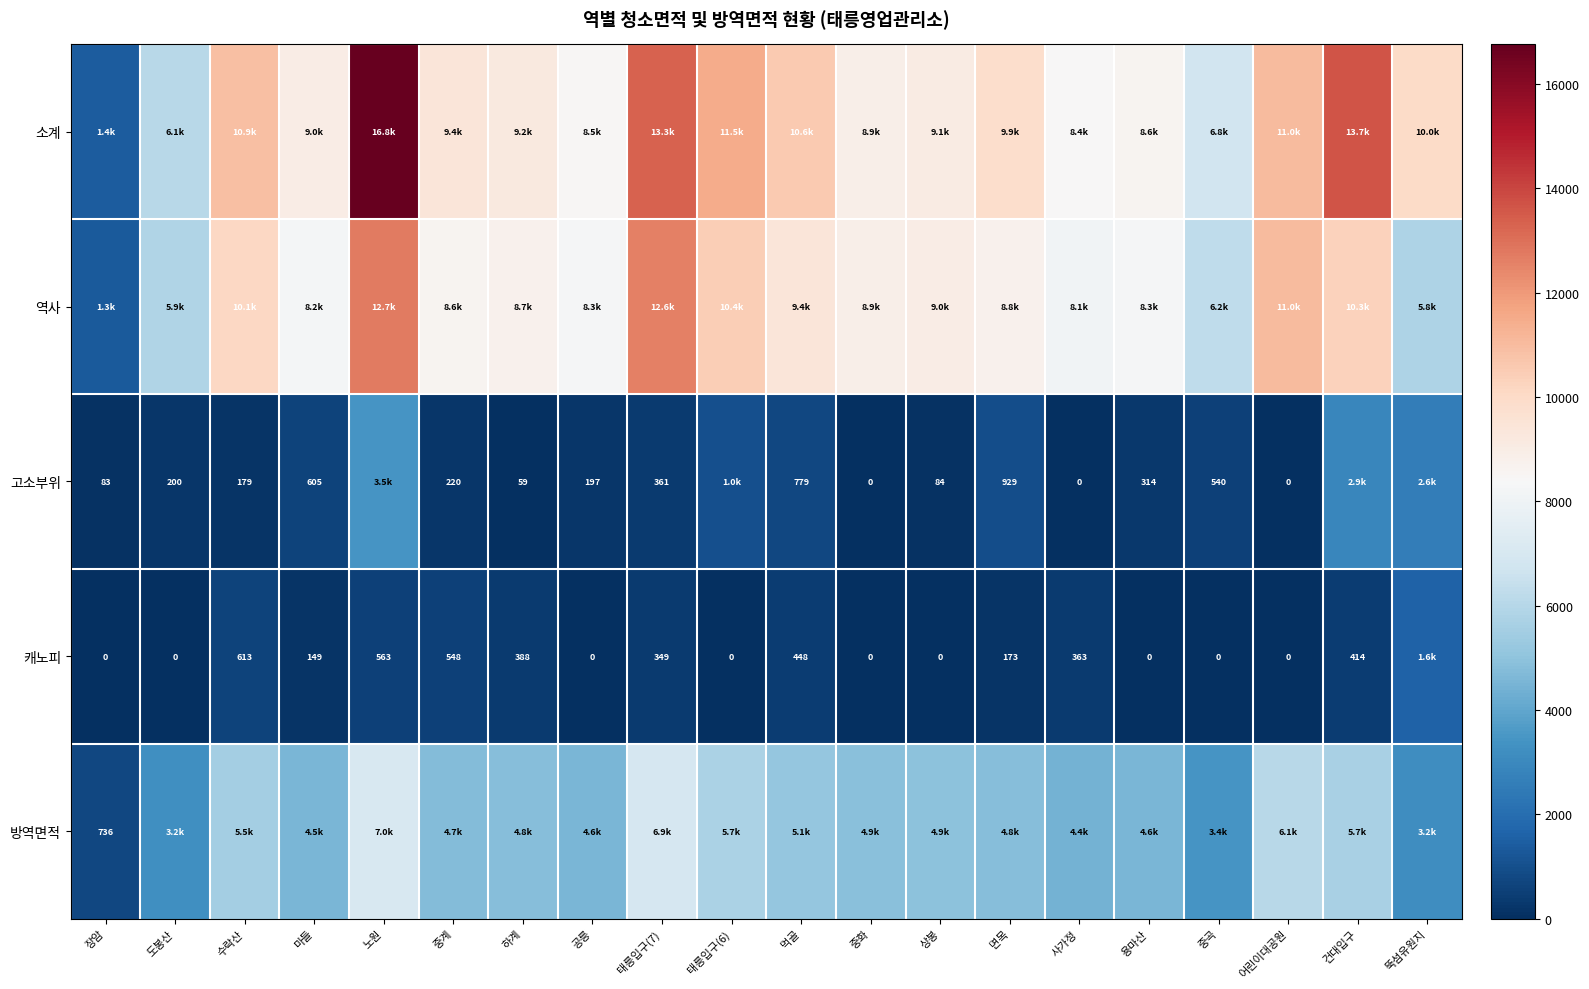

Is the value of 캐노피 at 면목 greater than the value of 고소부위 at 마들?

No